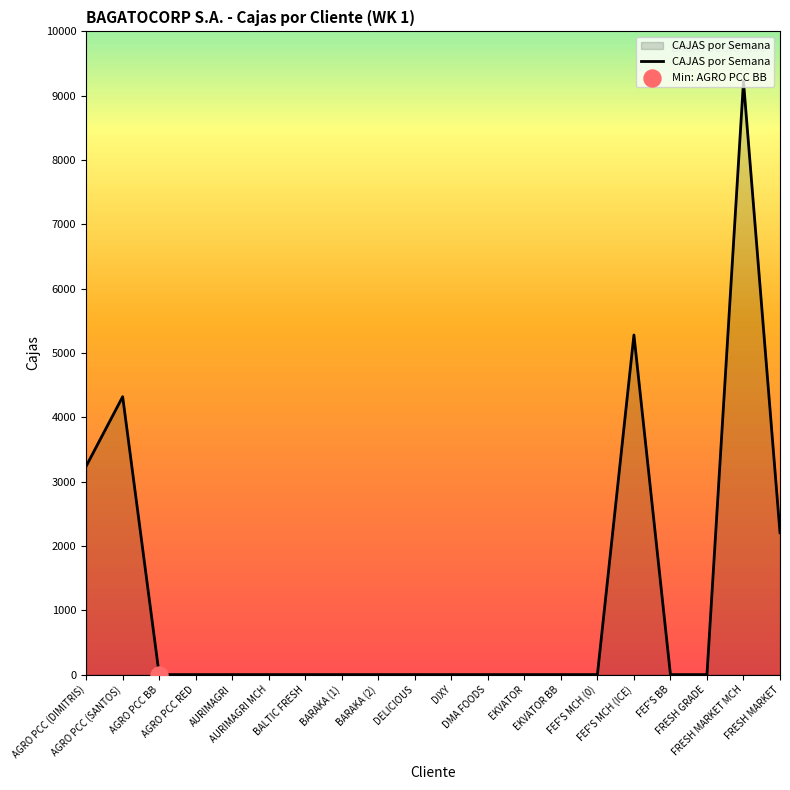

What is the maximum value shown in the chart?

9221